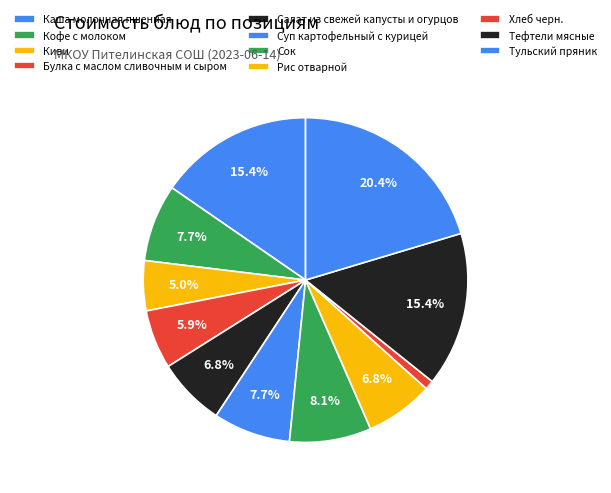

Combined, what portion of the pie is Киви and Каша молочная пшенная?

20.4%